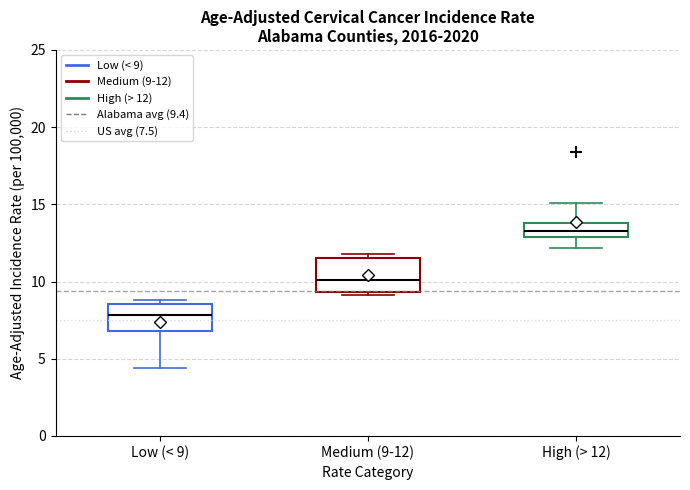

Reading left to right, transcribe this box plot: for each box, give where its median line is, the range the box spans, and where its two whiskers end, as read against the y-axis. The values are not printed on the chart, so give them approximately, as read against the axis.

Low (< 9): median 8.0, box 7.0 to 8.5, whiskers 4.5 to 9.0
Medium (9-12): median 10.0, box 9.5 to 11.5, whiskers 9.0 to 12.0
High (> 12): median 13.5, box 13.0 to 14.0, whiskers 12.0 to 15.0